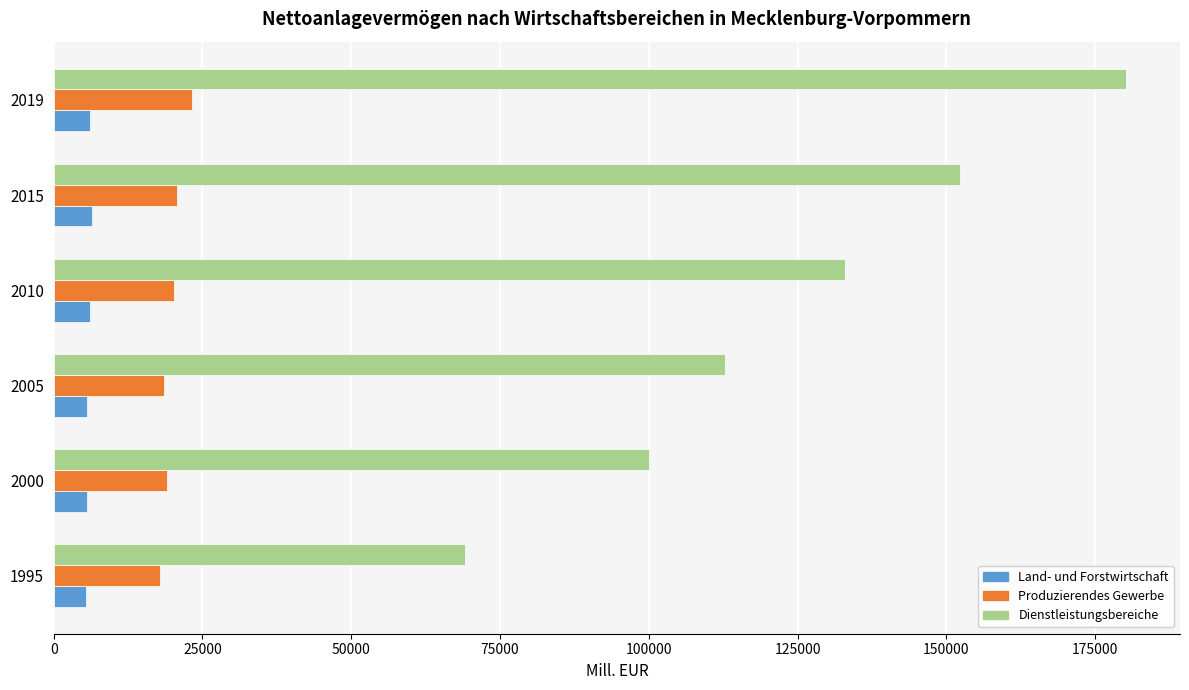

The value of Land- und Forstwirtschaft at 2019 is 6175.2. True or false?

True